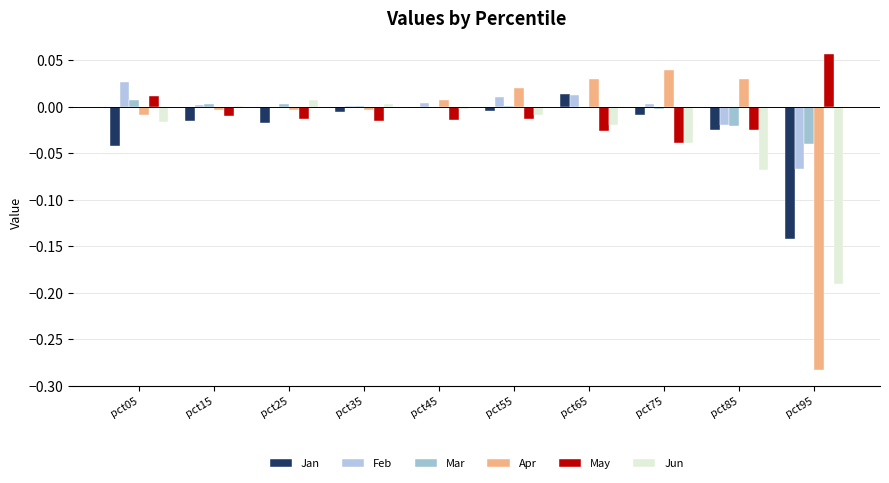

List the series in order of their peak value, highest first.

May, Apr, Feb, Jan, Mar, Jun